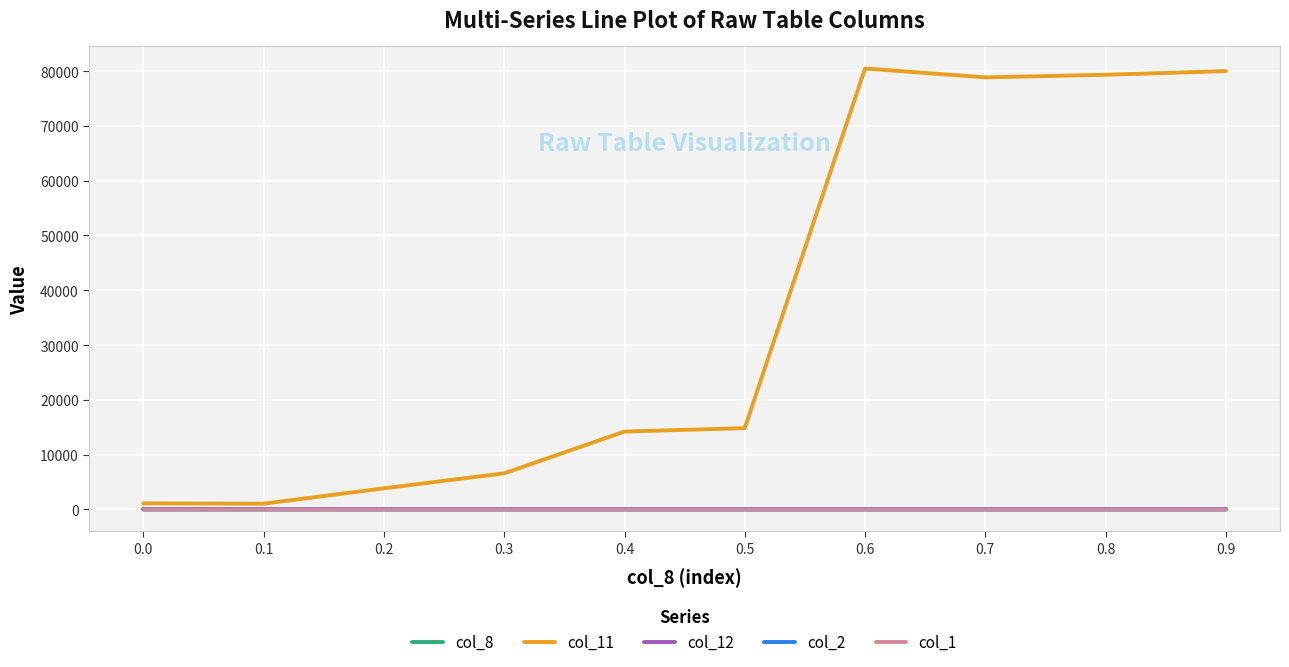

Is it true that col_12 equals 0.0 at 0.0?

True